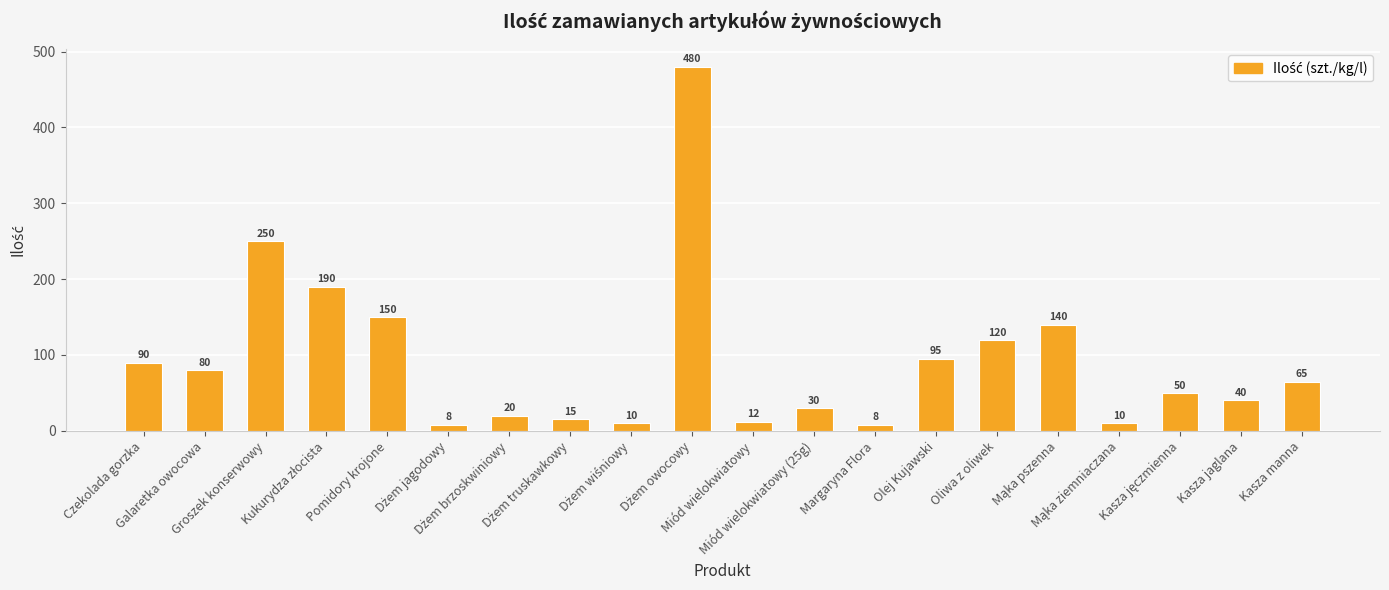

Does the chart contain stacked bars?

No